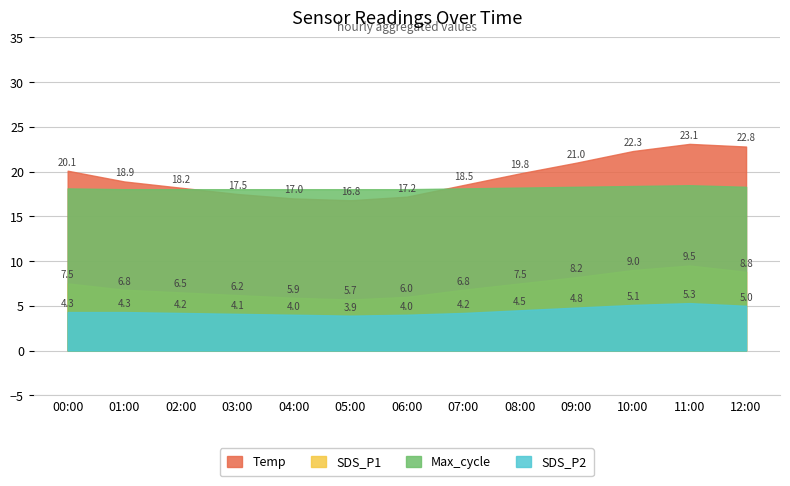

How many categories are shown in the chart?

13